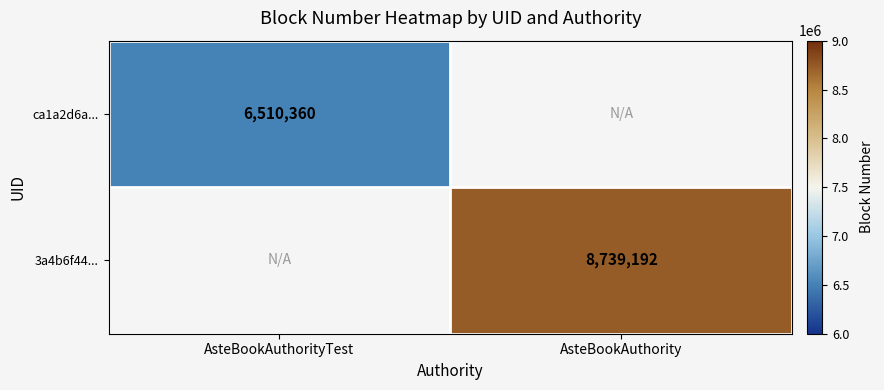

The value of 3a4b6f44... at AsteBookAuthority is 8739192. True or false?

True